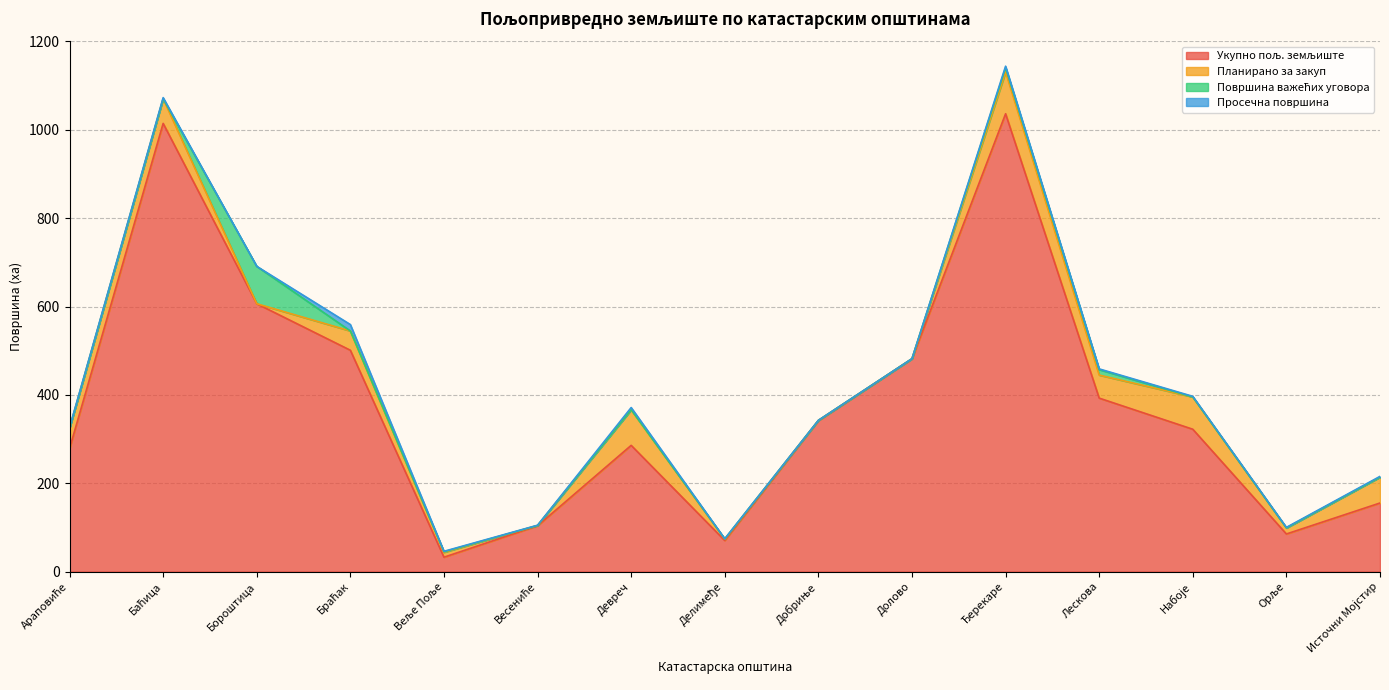

Which series has the widest spread of values?

Укупно пољ. земљиште